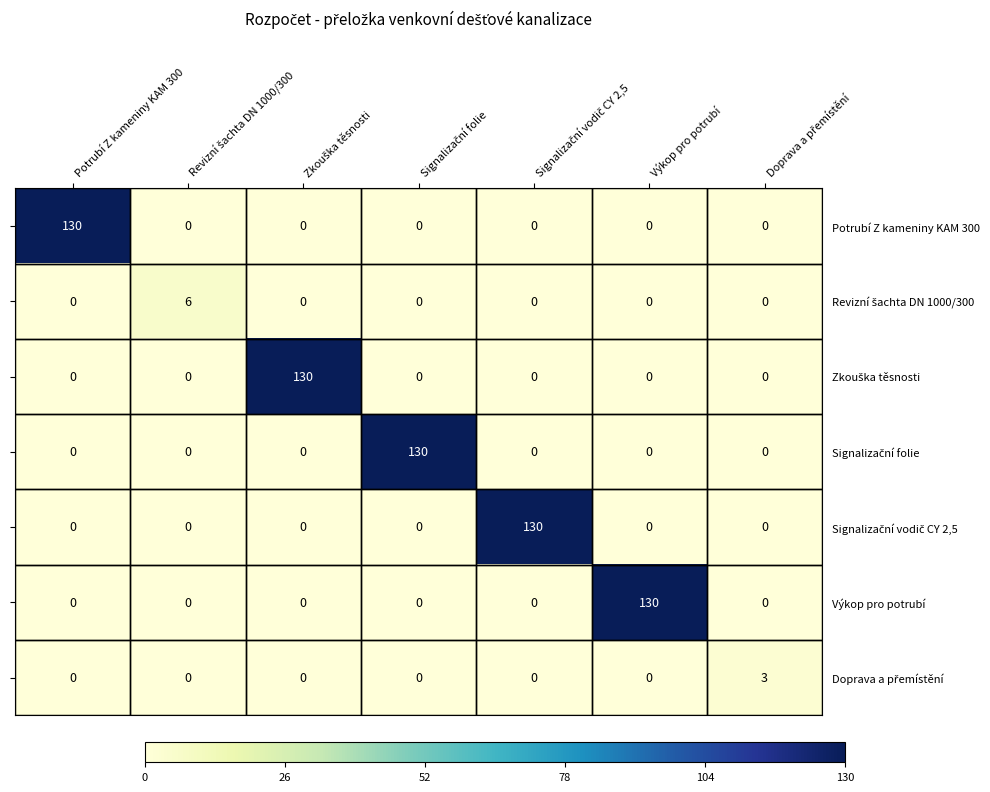

What is the average value of the Výkop pro potrubí series?

19